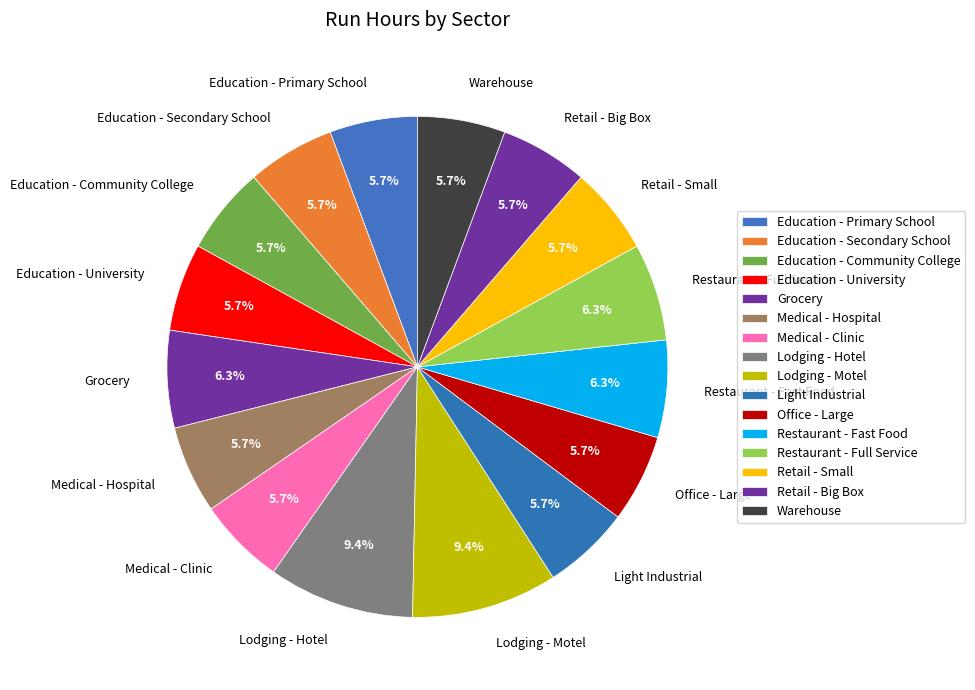

Is it true that Retail - Big Box is 6% of the pie?

True